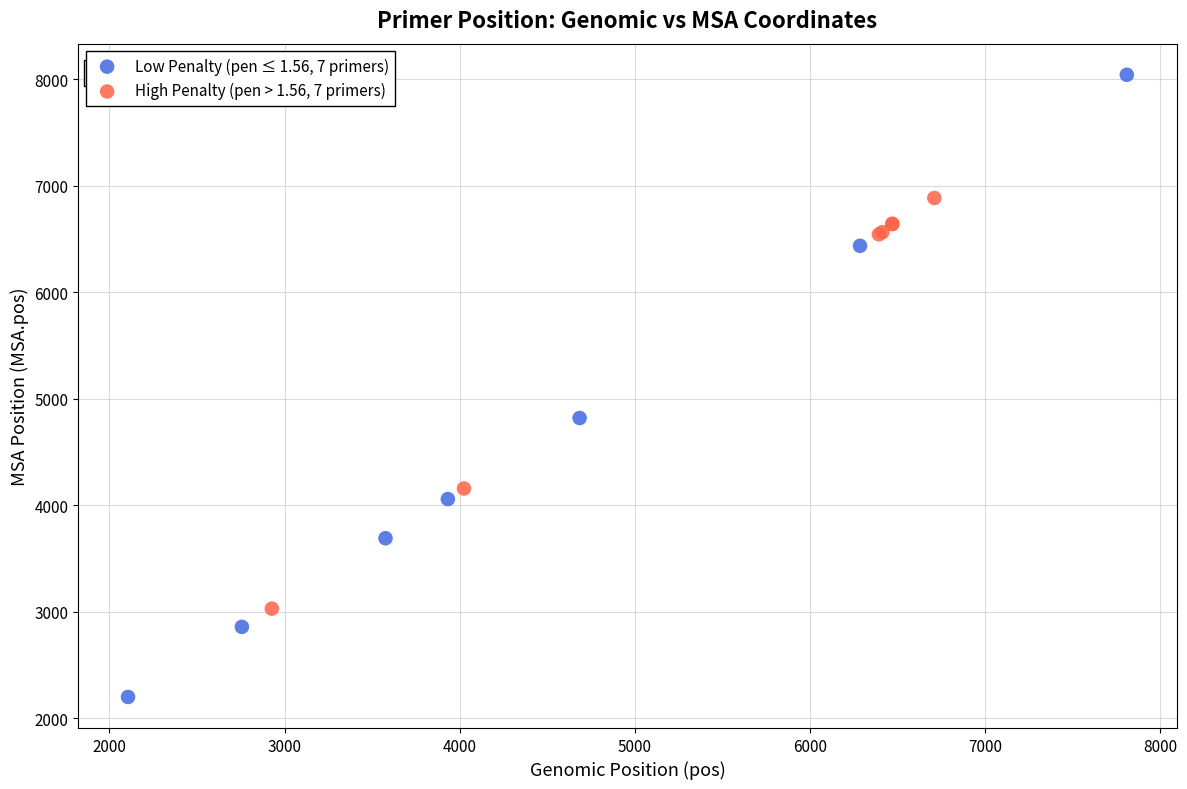

Which series has the largest Y range (max minus min)?

Low Penalty (pen ≤ 1.56, 7 primers)